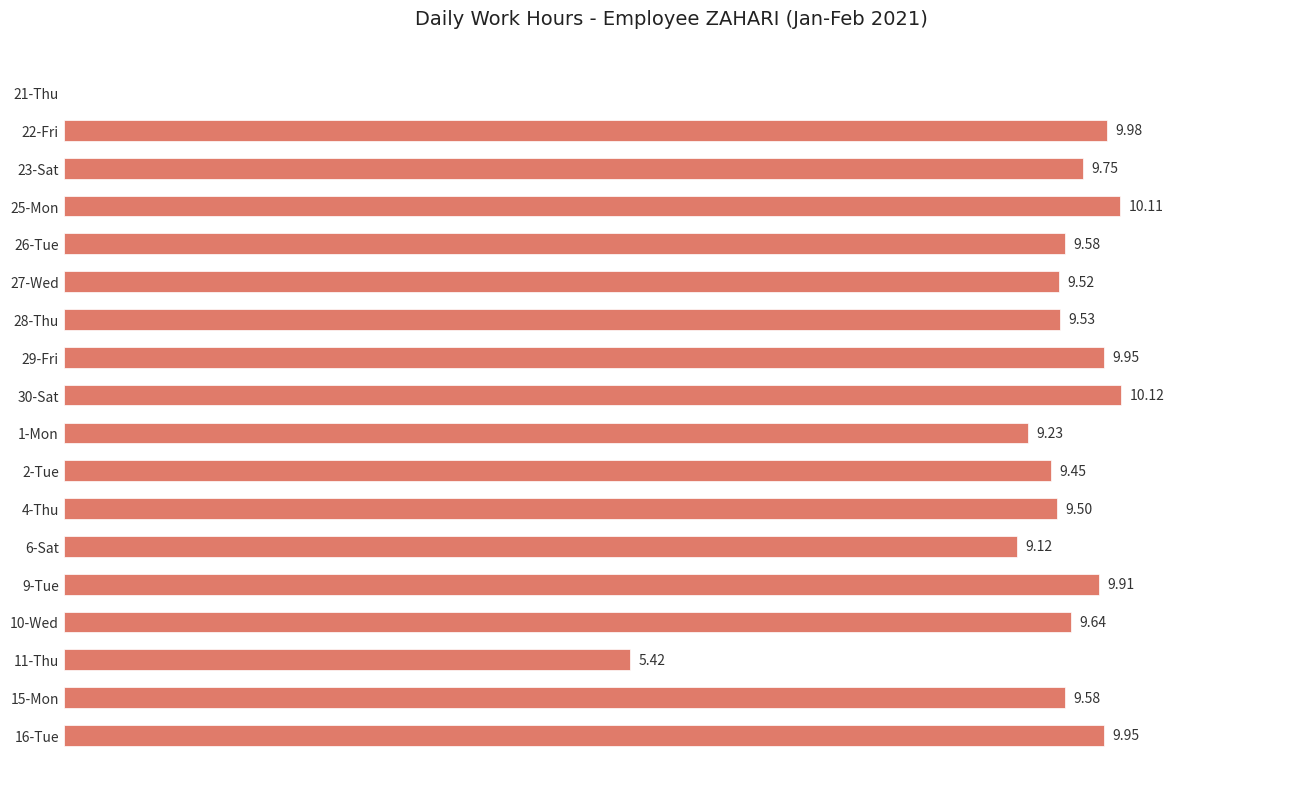

Which has a higher value, 25-Mon or 4-Thu?

25-Mon